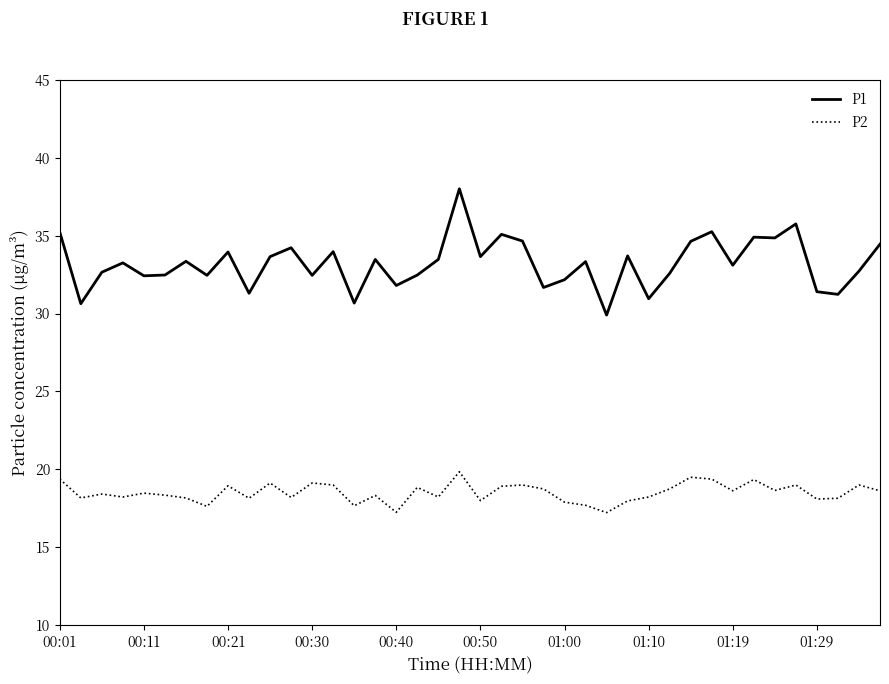

True or false: P2 and P1 intersect in this chart.

False